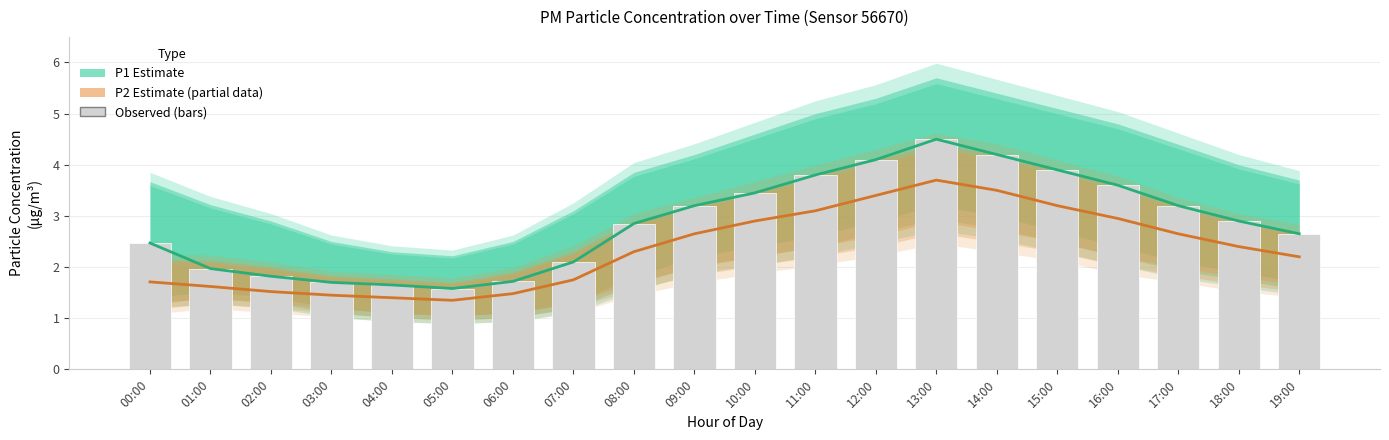

List the series in order of their peak value, lowest first.

P2 (Estimate based on partial data), P1 (Estimate), Observed P1